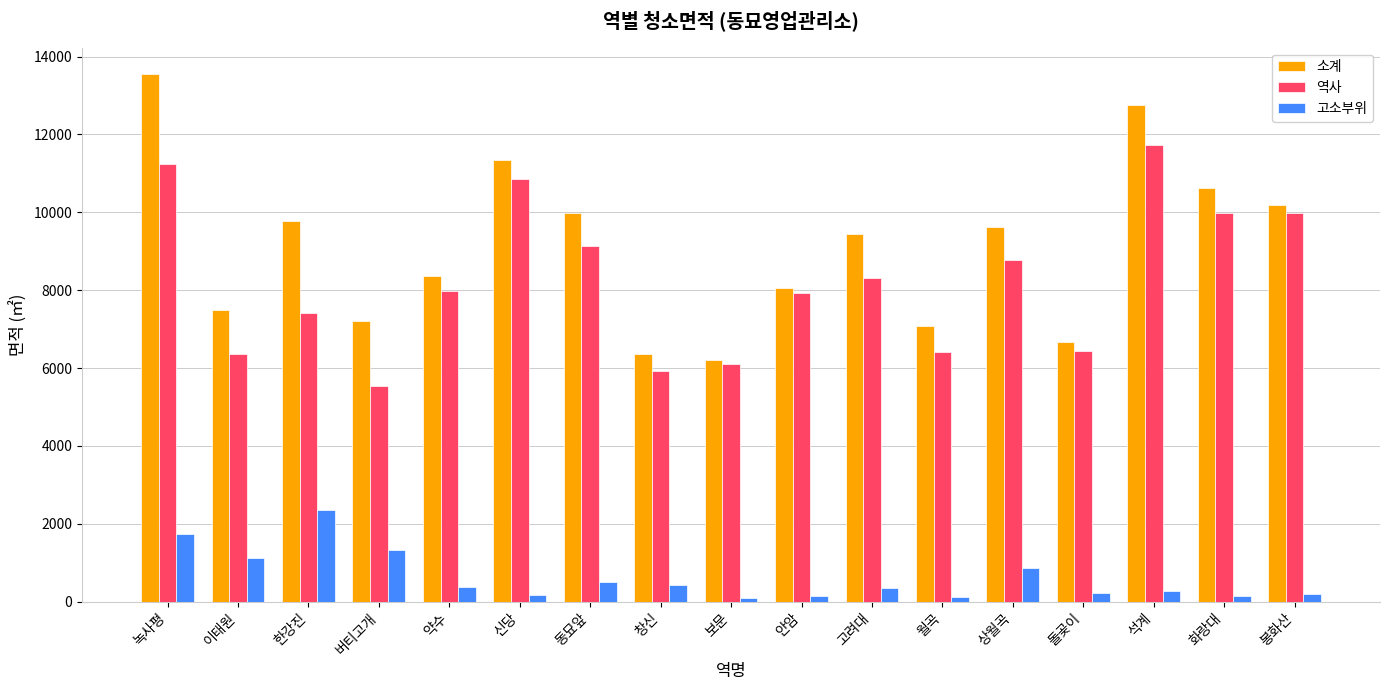

At which category is the sum across all series the highest?

녹사평